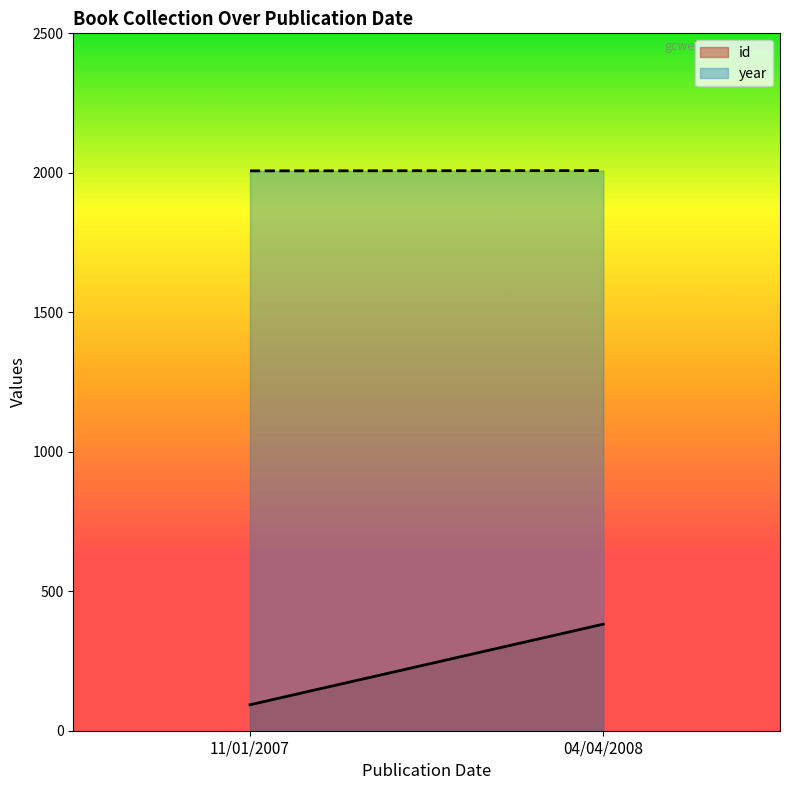

How many categories are shown in the chart?

2